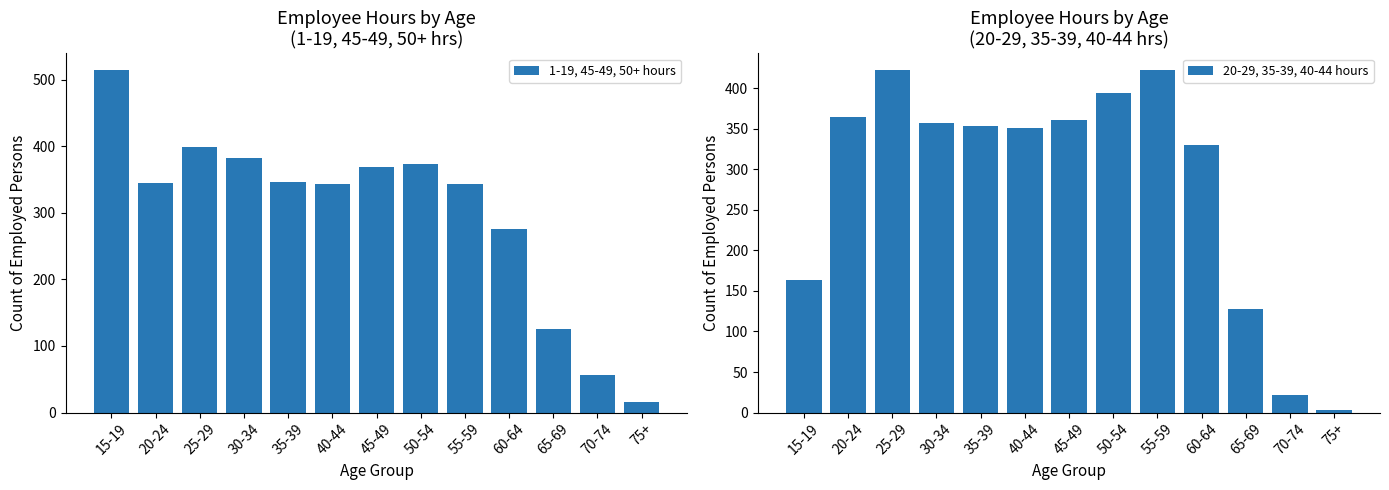

How many categories are shown in the chart?

13